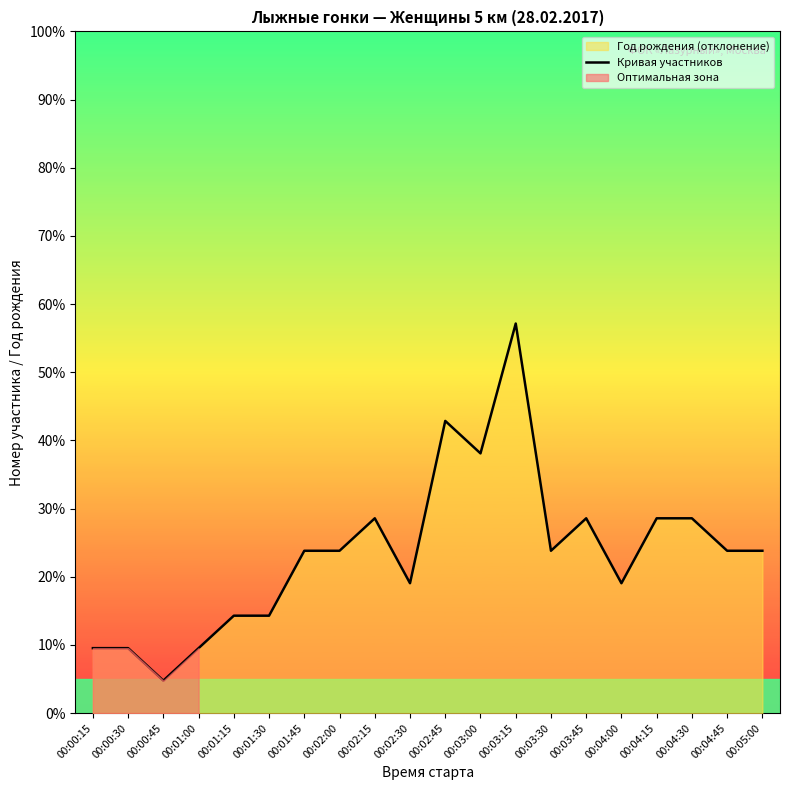

Where does the data first go above 23?

00:01:45